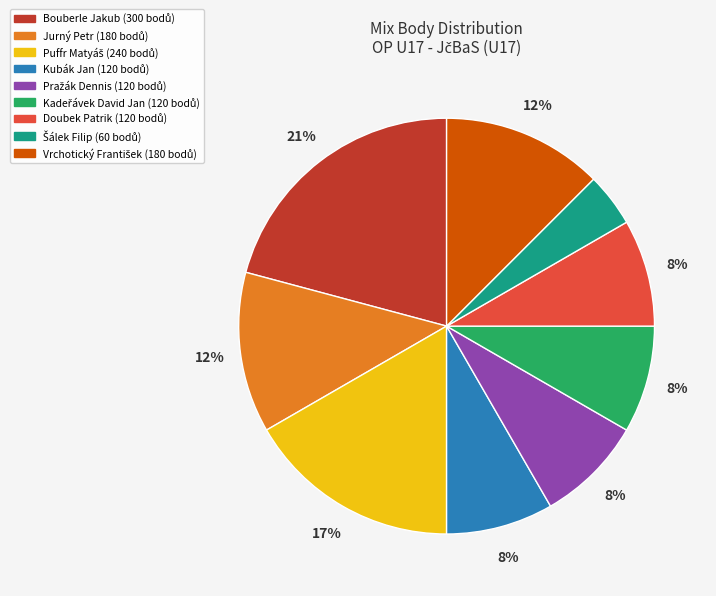

Between Jurný Petr and Doubek Patrik, which is larger?

Jurný Petr